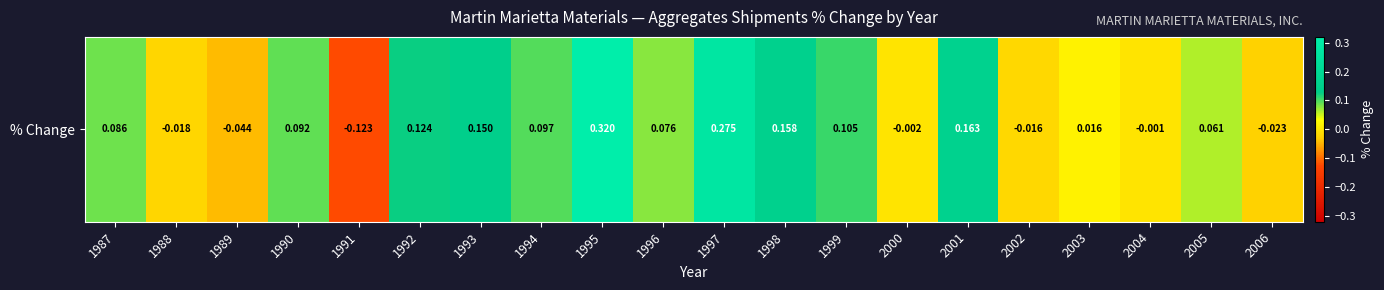

Which label corresponds to the smallest value in the chart?

1991